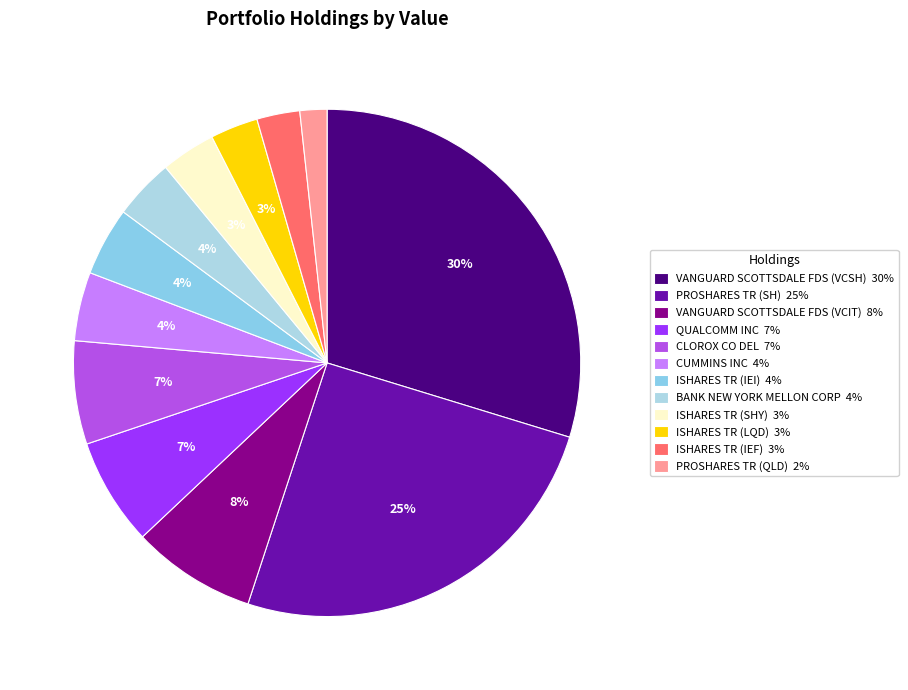

Which category has the smallest portion of the pie?

PROSHARES TR (QLD)